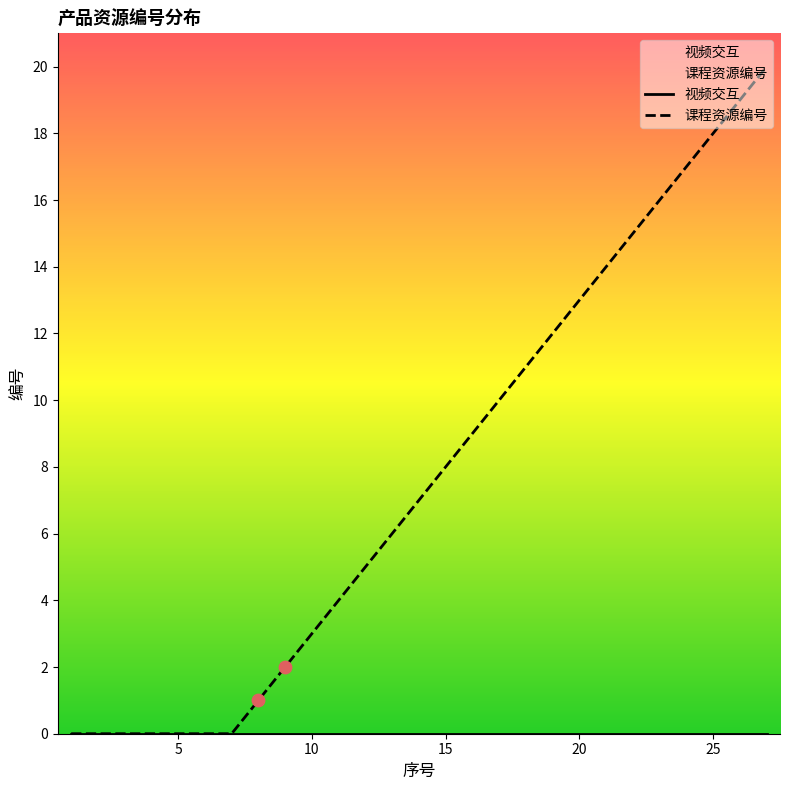

Is the value of 视频交互 at 11 greater than the value of 课程资源编号 at 22?

No